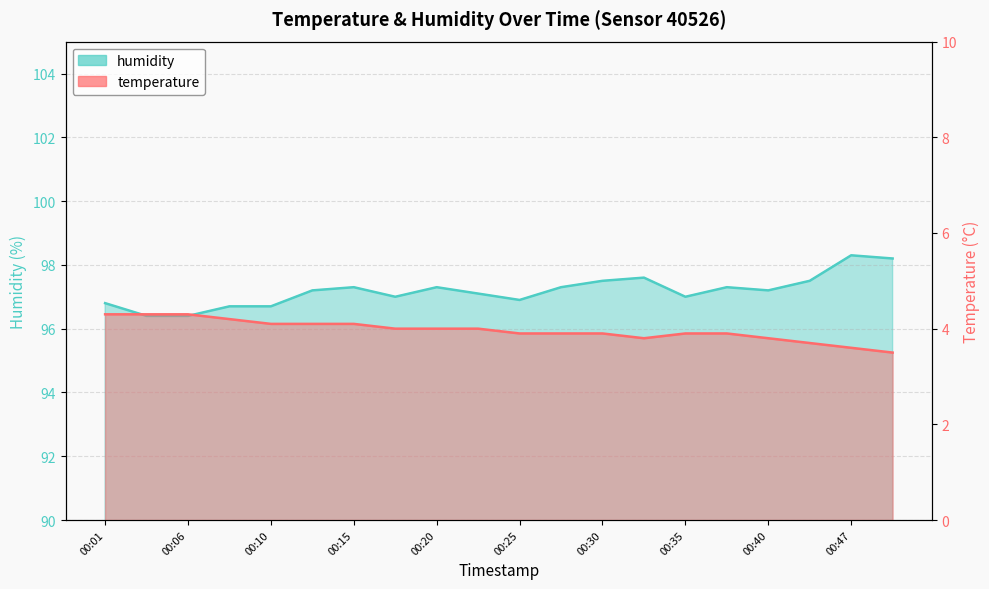

Rank the series by their maximum value, from highest to lowest.

humidity, temperature